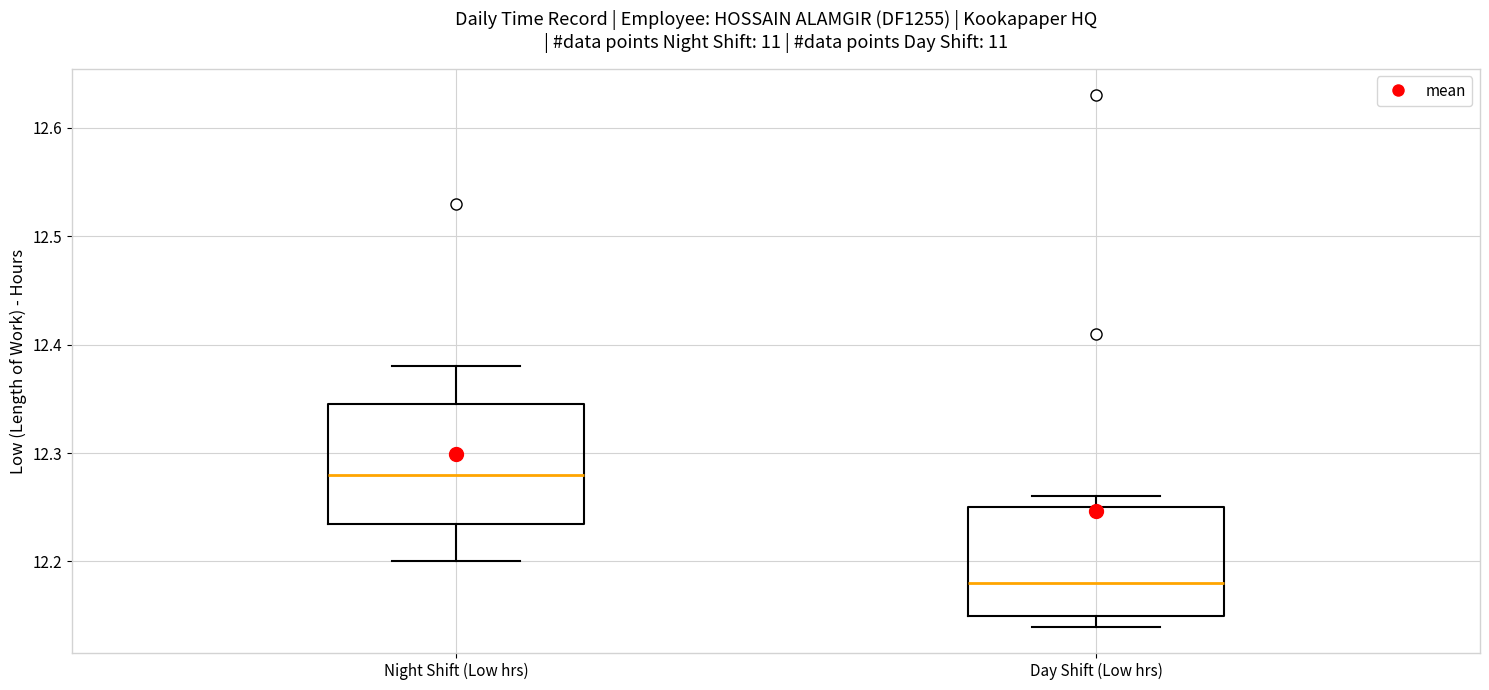

Which box has the highest median line?

Night Shift (Low hrs)